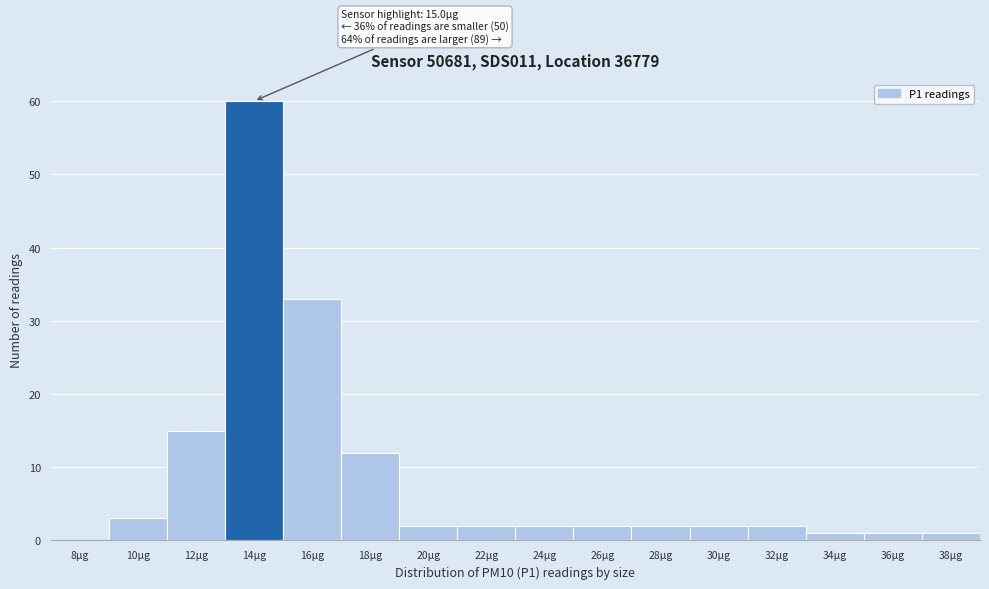

Reading left to right, what are all the values shown in this chart?

8µg=0	10µg=3	12µg=15	14µg=60	16µg=33	18µg=12	20µg=2	22µg=2	24µg=2	26µg=2	28µg=2	30µg=2	32µg=2	34µg=1	36µg=1	38µg=1